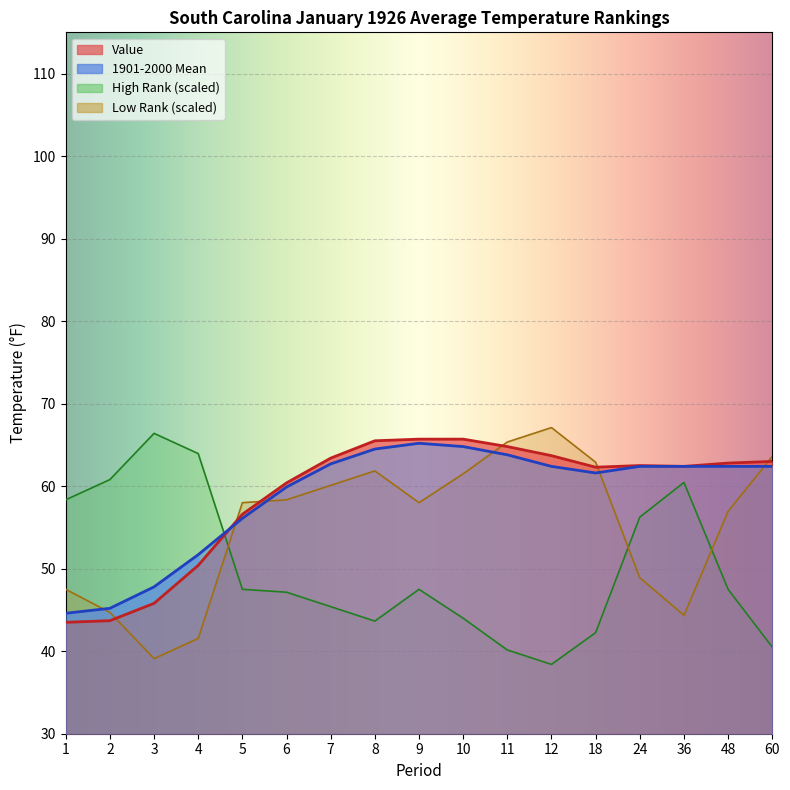

What is the average value of the 1901-2000 Mean series?

58.8